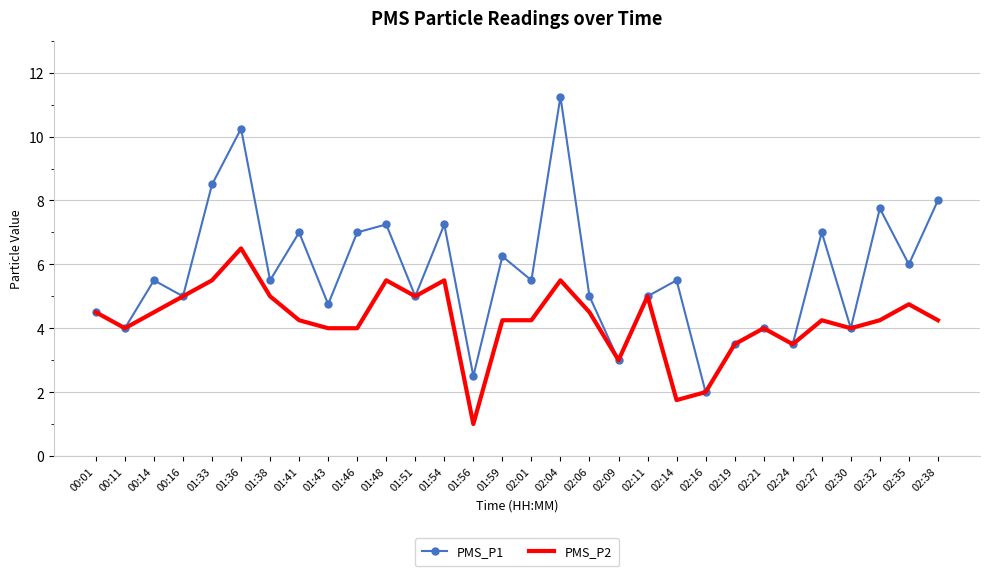

What position from the left is 01:48?

11